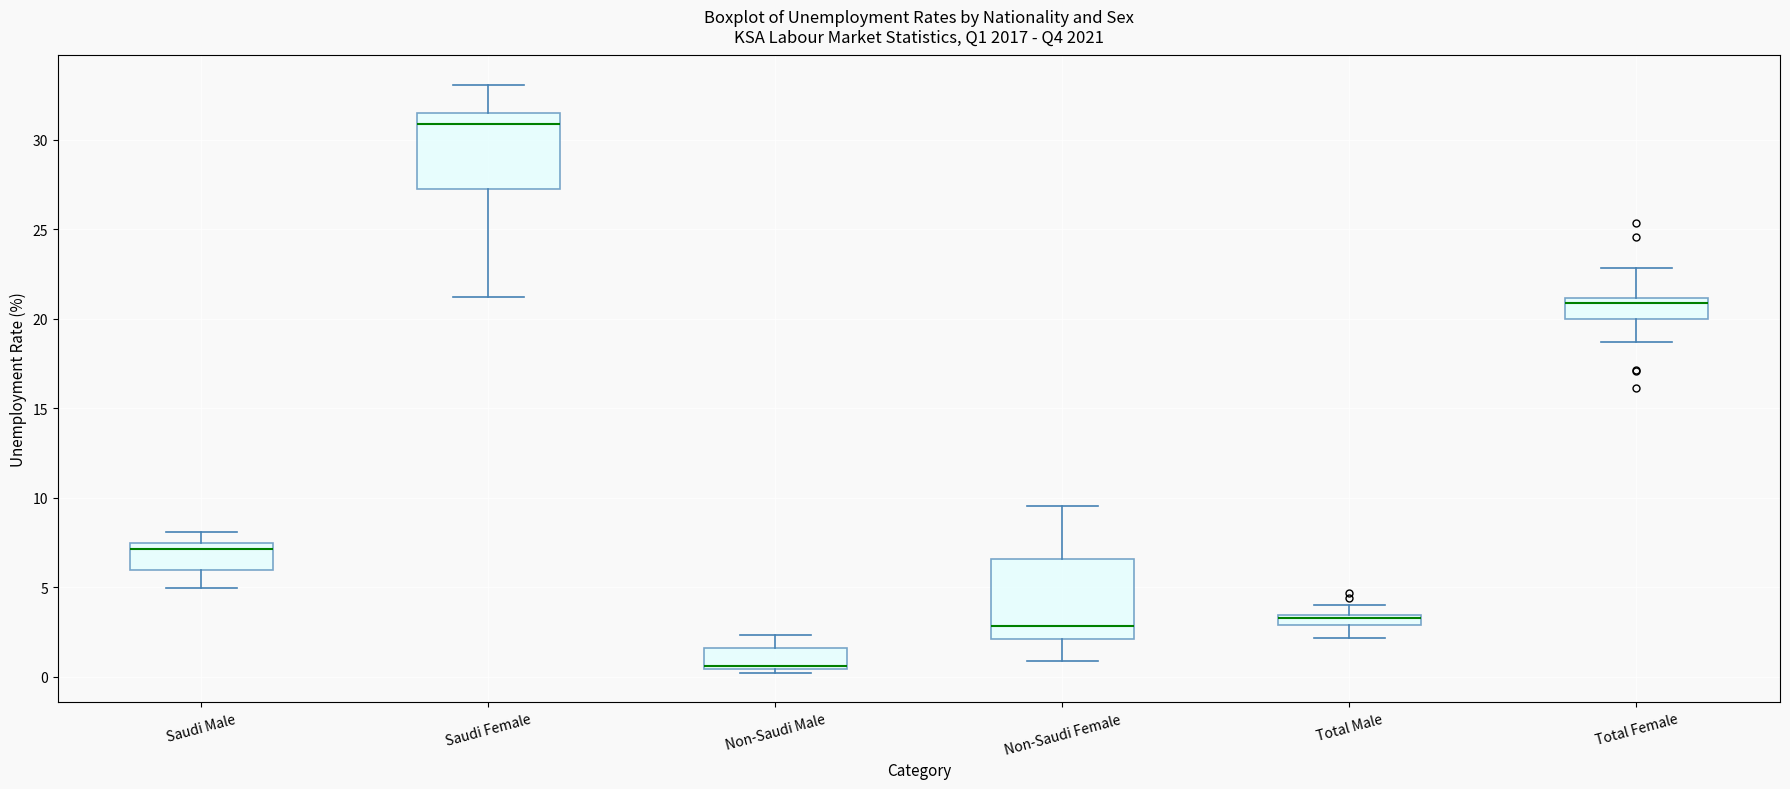

Where does the upper whisker of the box for Non-Saudi Female end on the y-axis? The values are not printed on the chart, so give them approximately, as read against the axis.

9.5